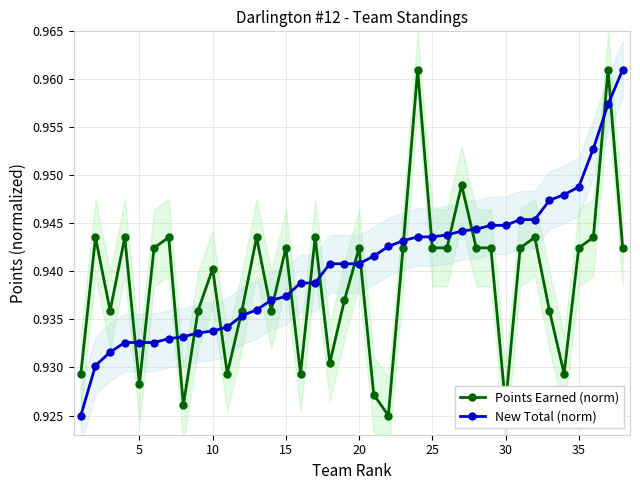

Rank the series at 5 from highest to lowest value.

Points Earned (norm), New Total (norm)